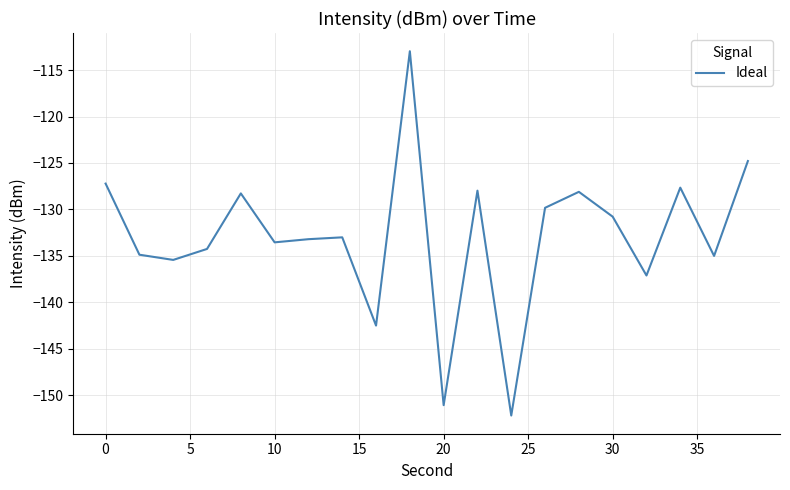

How many interior local peaks (higher than both neighbors) does the data have?

6